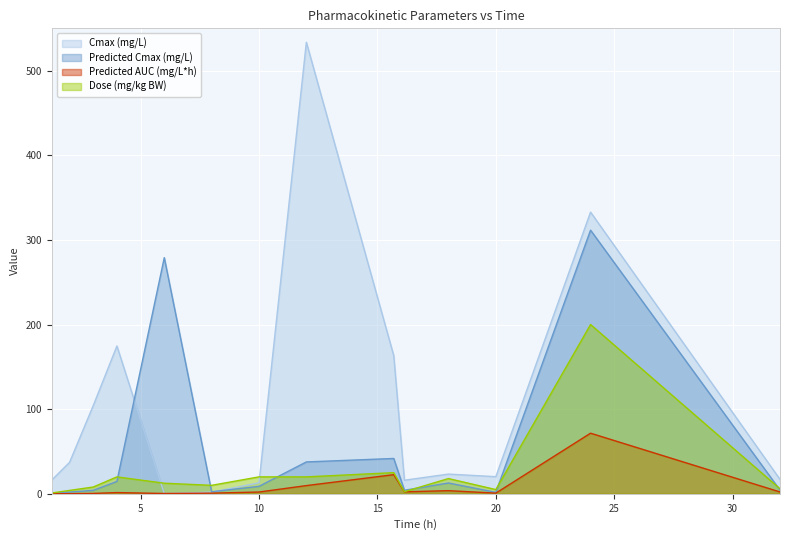

What is the difference between the maximum and second lowest values in the Cmax (mg/L) series?

531.6